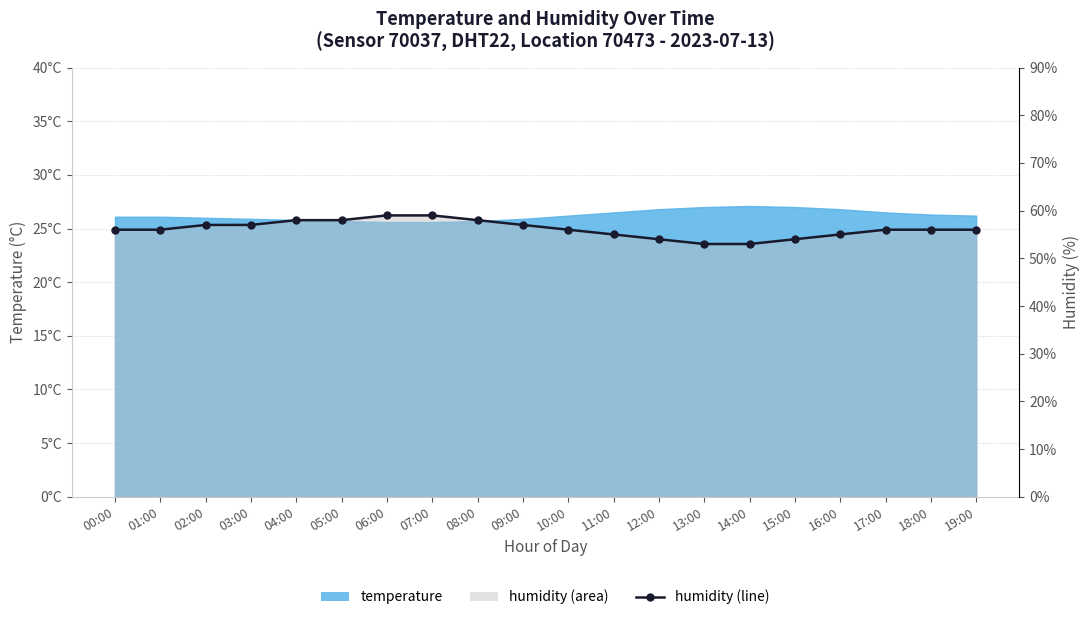

What is the sum of all values?

1123